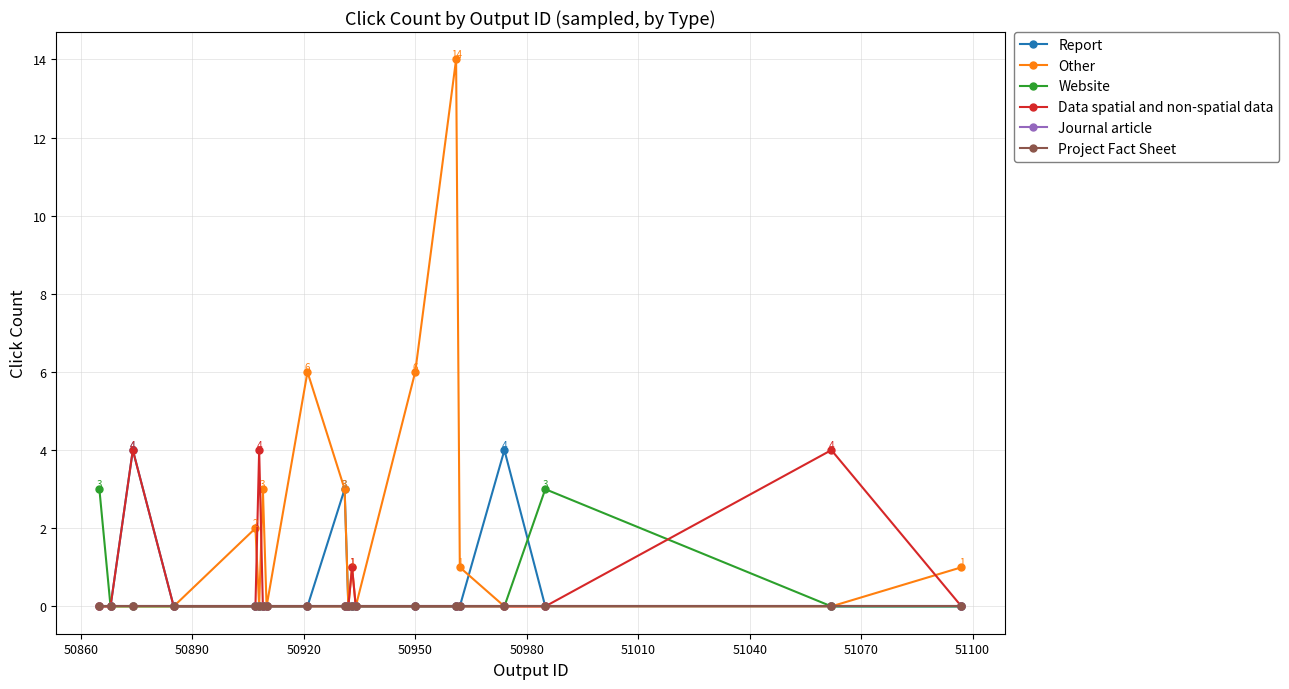

Does the chart have visible grid lines?

Yes